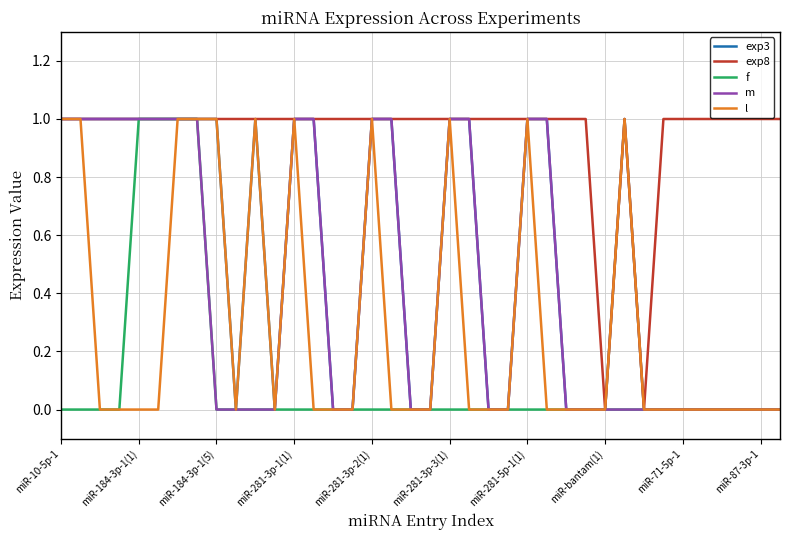

How many values in the exp3 series are below 1?

19